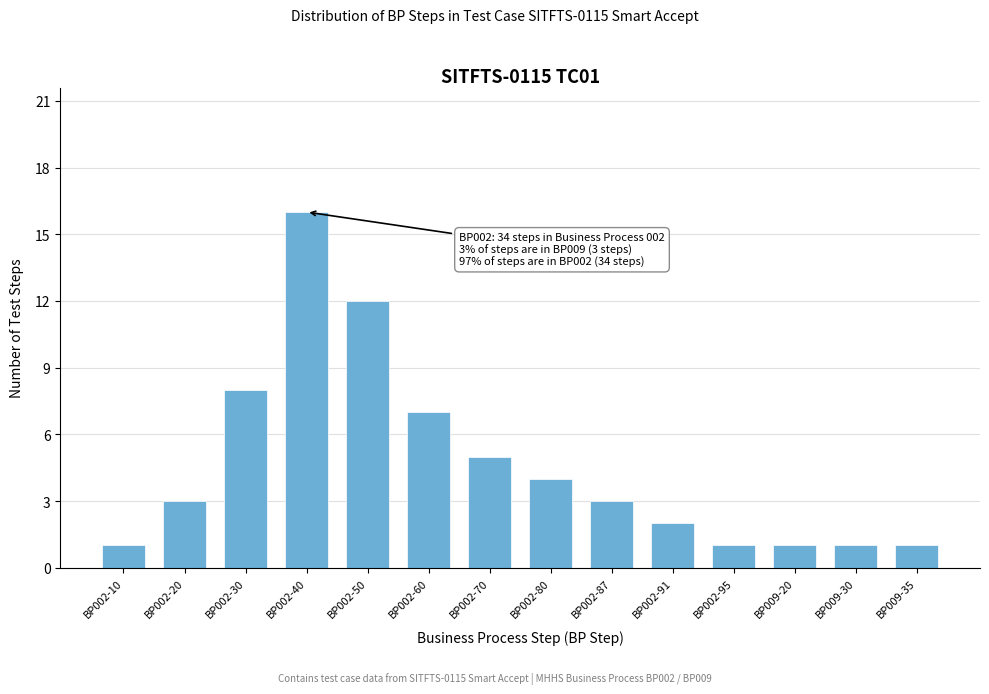

Reading right to left, what are all the values shown in this chart?

1	1	1	1	2	3	4	5	7	12	16	8	3	1